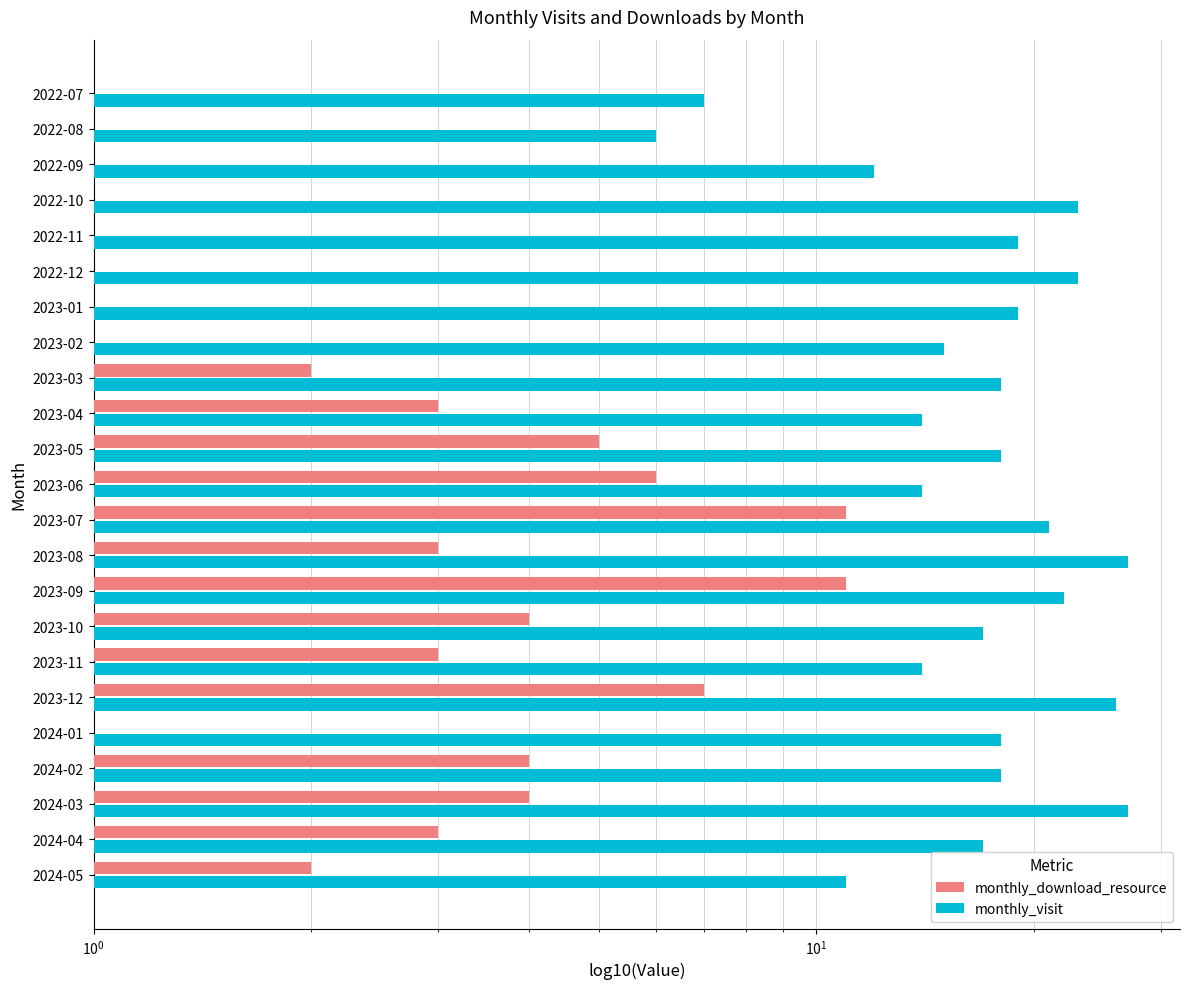

Rank the series by their average value, from lowest to highest.

monthly_download_resource, monthly_visit